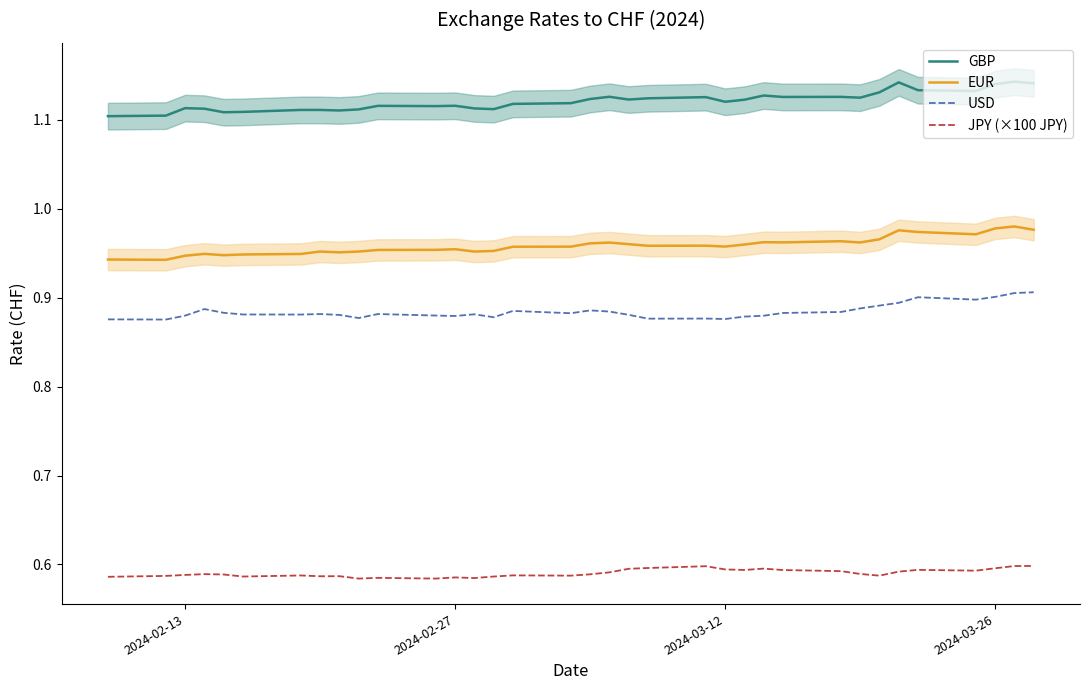

Is it true that JPY (×100 JPY) equals 0.3 at 2024-02-13?

False